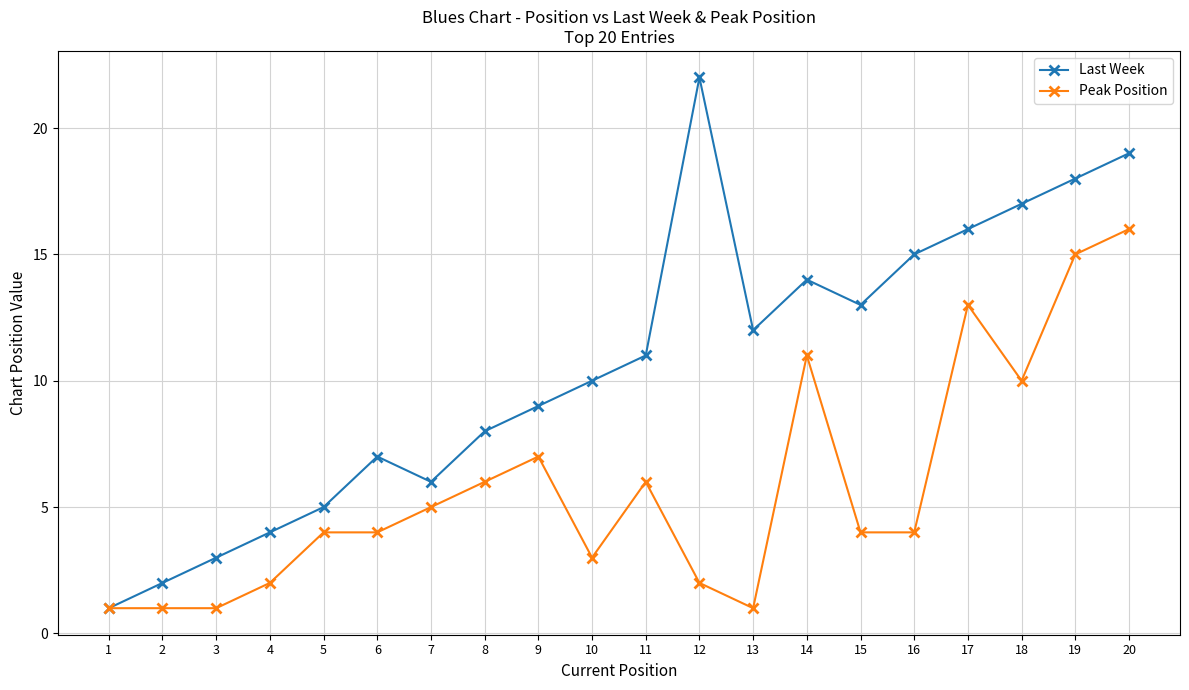

Count the number of data series in this chart.

2